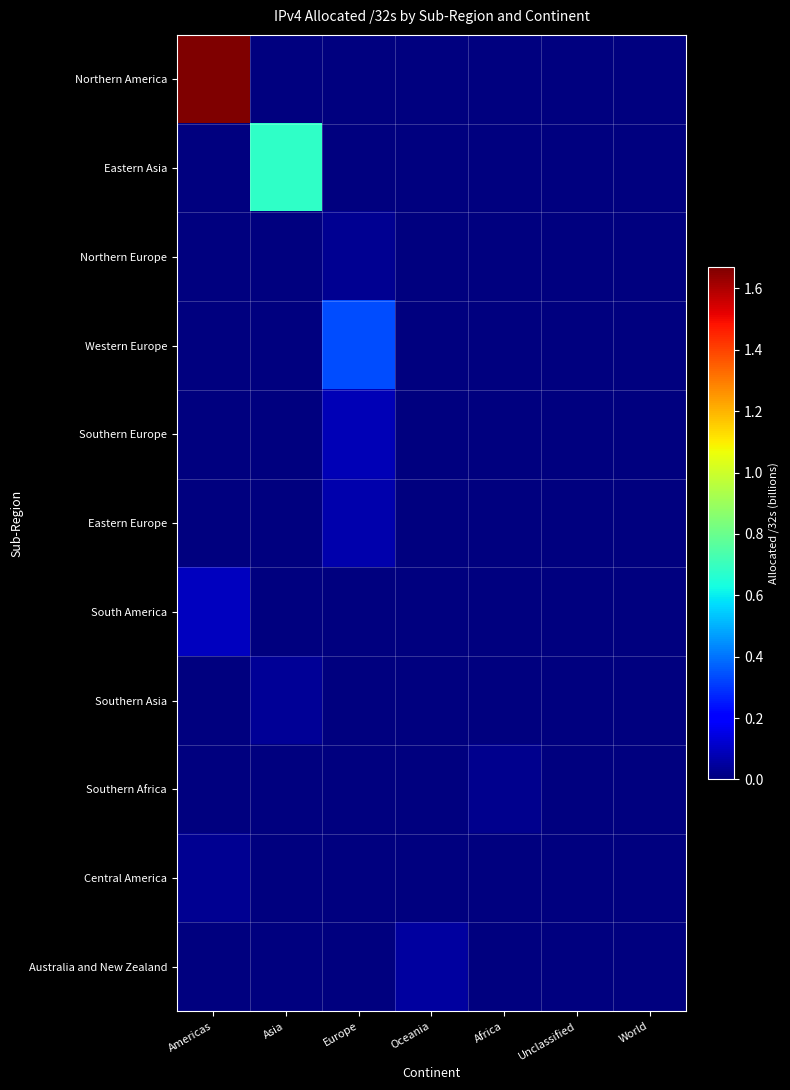

Between Unclassified and World, which is larger?

Unclassified